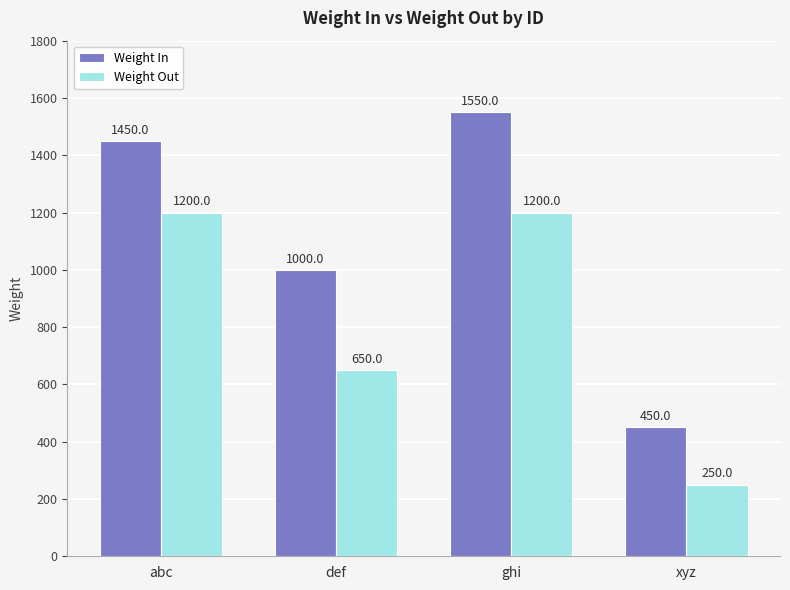

The value of Weight Out at abc is 460. True or false?

False